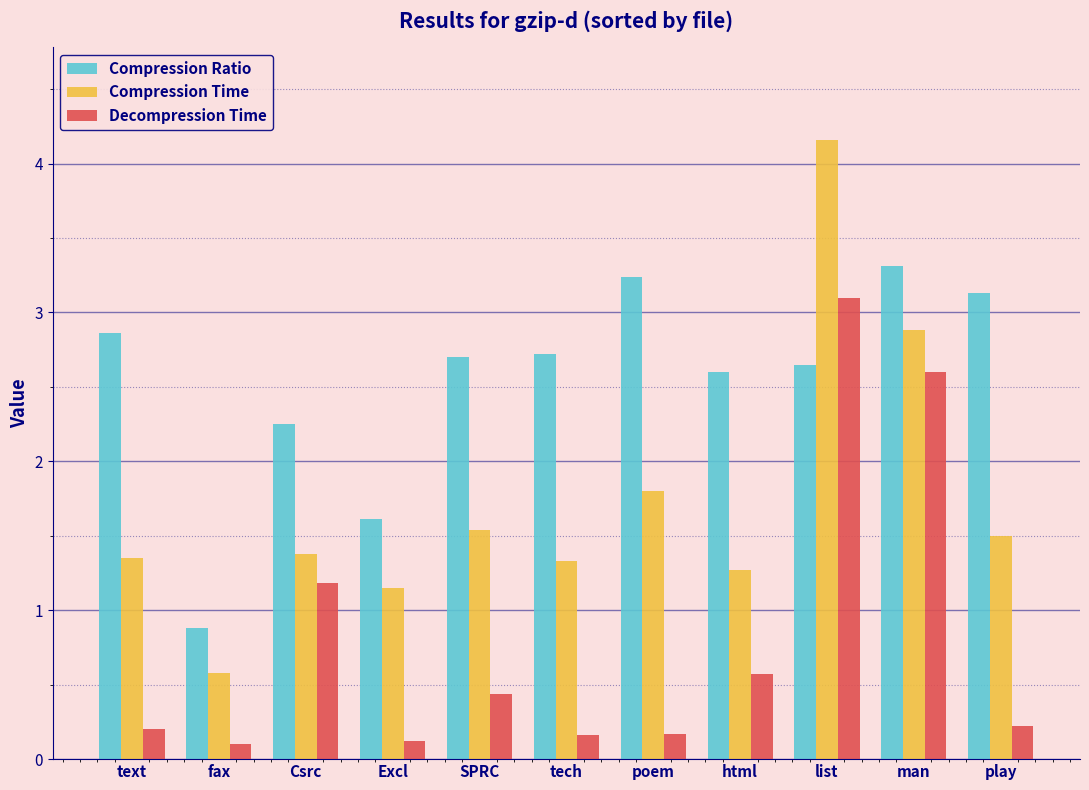

At html, list the series in order from largest to smallest.

Compression Ratio, Compression Time, Decompression Time